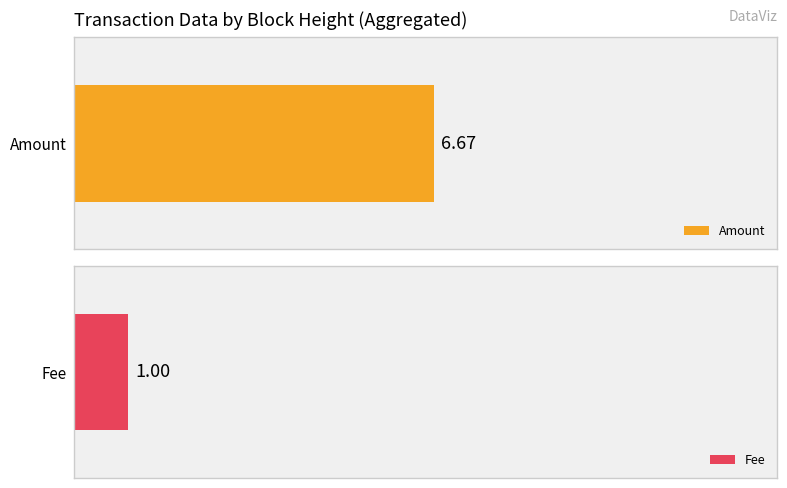

Rank the series by their maximum value, from lowest to highest.

Fee, Amount